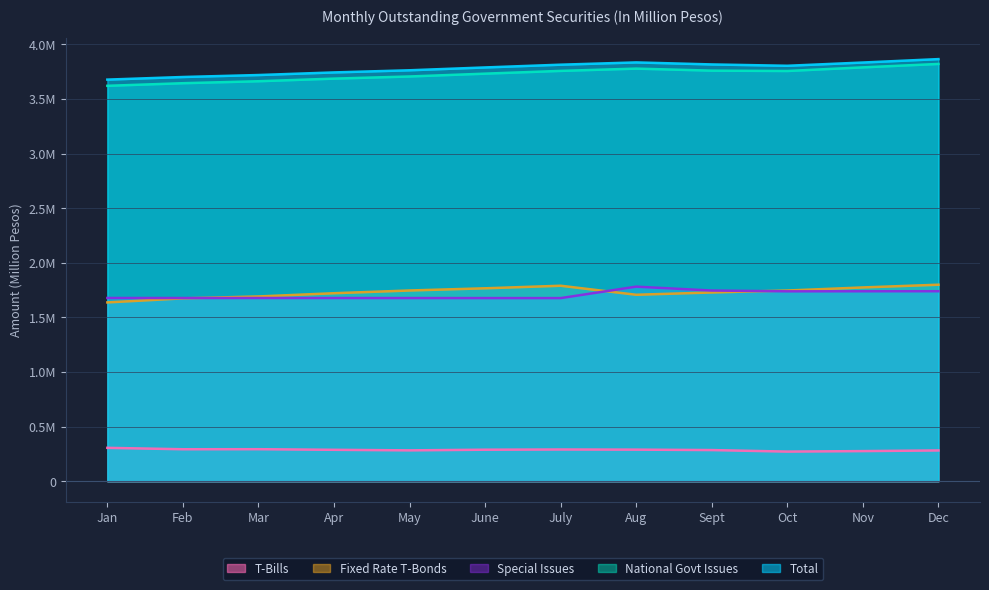

Reading left to right, list all the values displayed in this chart.

T-Bills: Jan=305561.3	Feb=292711.3	Mar=293111.0	Apr=287576.0	May=282481.0	June=288481.0	July=290481.0	Aug=289141.0	Sept=285141.0	Oct=271141.3	Nov=275738.0	Dec=281738.0
Fixed Rate T-Bonds: Jan=1636851.1	Feb=1673937.4	Mar=1691417.5	Apr=1721071.3	May=1746071.3	June=1766168.6	July=1789583.0	Aug=1706897.0	Sept=1728052.0	Oct=1745819.1	Nov=1774024.2	Dec=1799024.0
Special Issues: Jan=1677430.2	Feb=1677038.9	Mar=1677194.2	Apr=1677016.3	May=1676720.3	June=1676546.0	July=1676368.0	Aug=1781209.0	Sept=1745553.0	Oct=1738488.5	Nov=1738964.4	Dec=1739243.0
National Govt Issues: Jan=3619842.5	Feb=3643687.6	Mar=3661722.7	Apr=3685663.5	May=3705272.5	June=3731196.6	July=3756433.0	Aug=3777248.0	Sept=3758747.0	Oct=3755448.9	Nov=3788726.6	Dec=3820005.0
Total: Jan=3676662.5	Feb=3700507.6	Mar=3718542.7	Apr=3742483.5	May=3762092.5	June=3788016.6	July=3813253.0	Aug=3834068.0	Sept=3815567.0	Oct=3803268.9	Nov=3833046.6	Dec=3864325.0